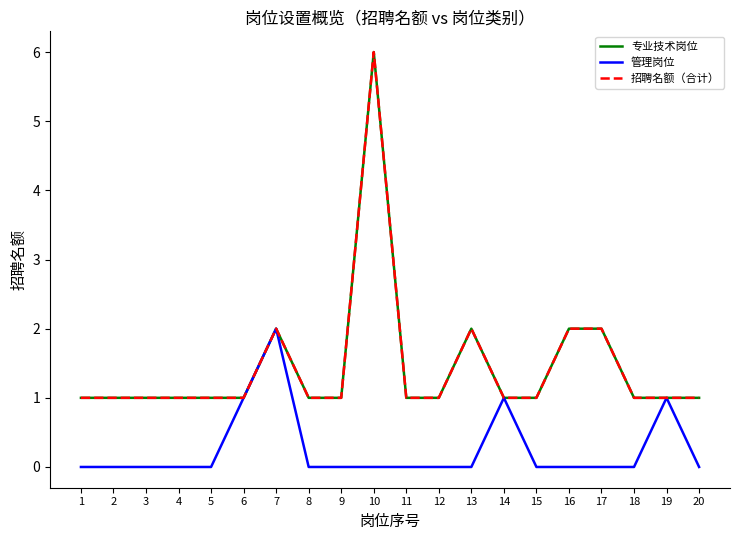

Does the chart display data point markers on the line(s)?

No